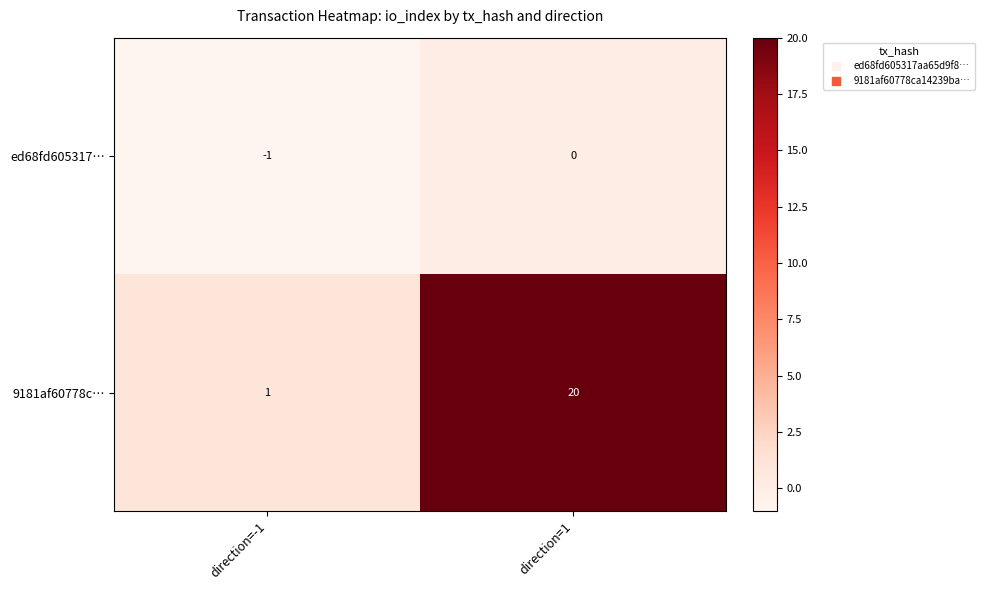

Which series has the largest total across all categories?

9181af60778c…